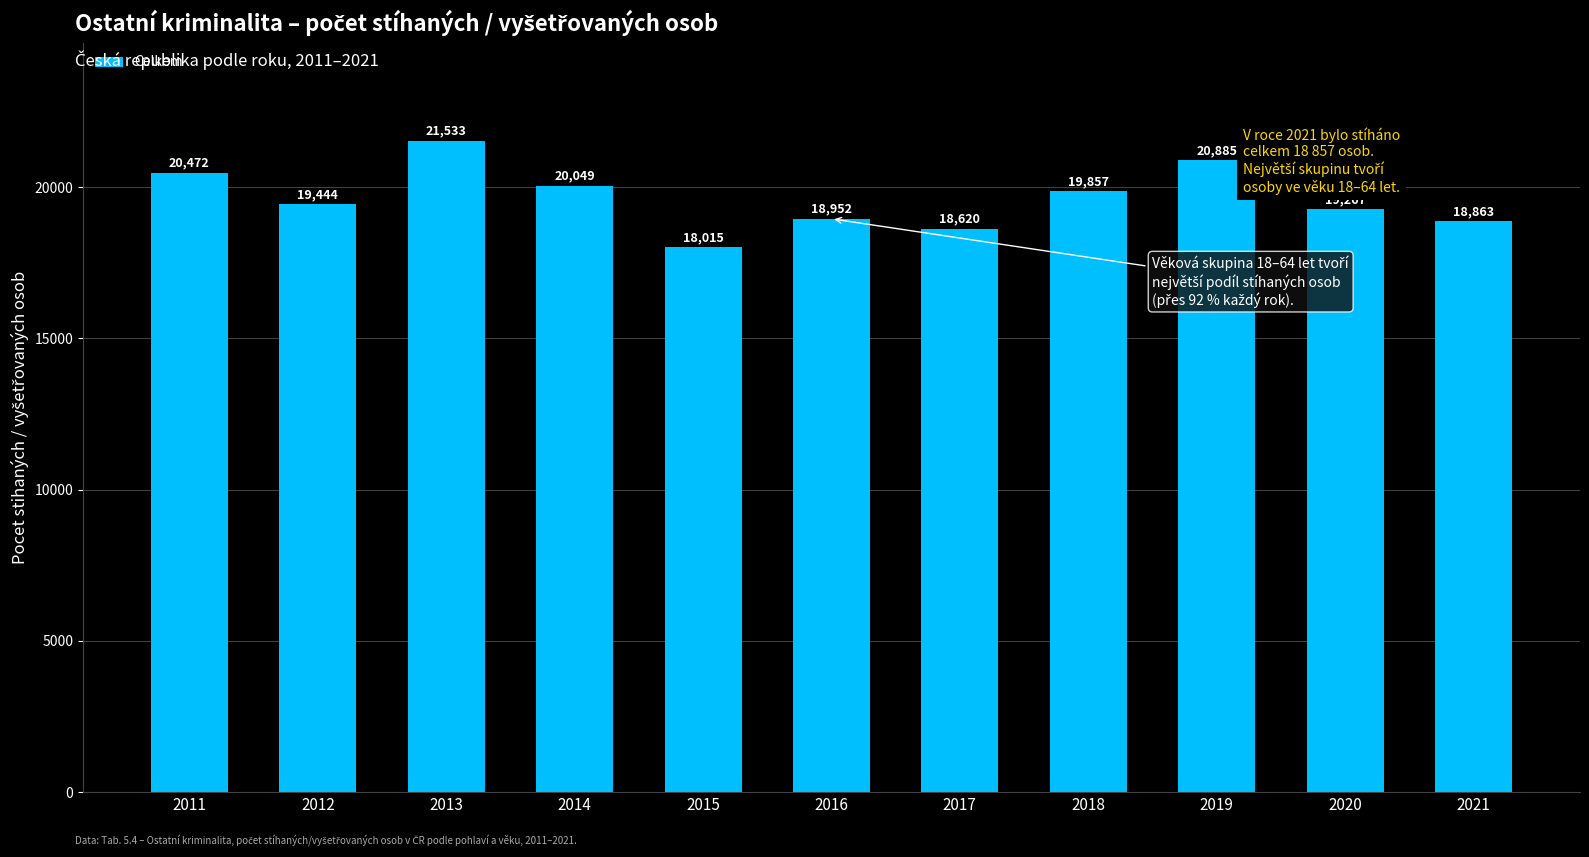

What is the average value?

19632